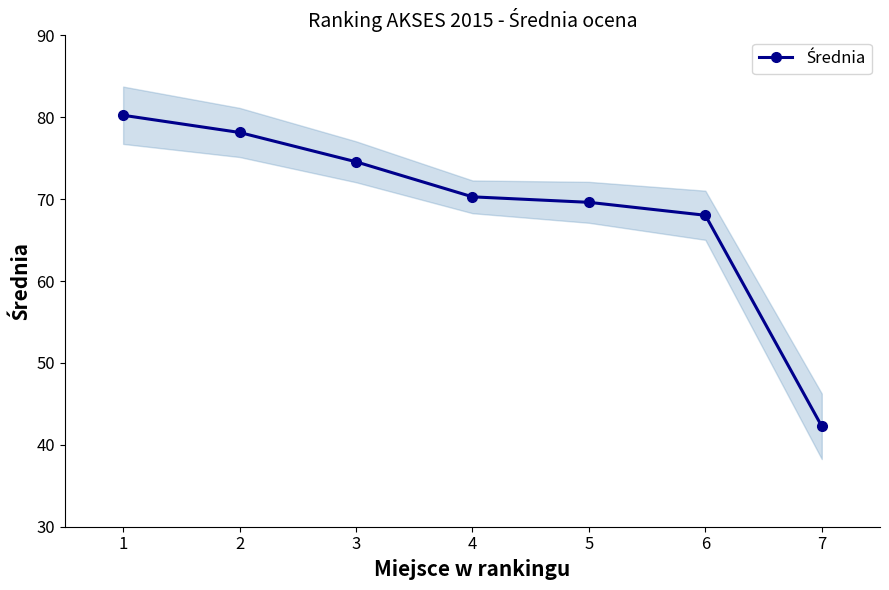

What is the greatest value displayed?

80.2